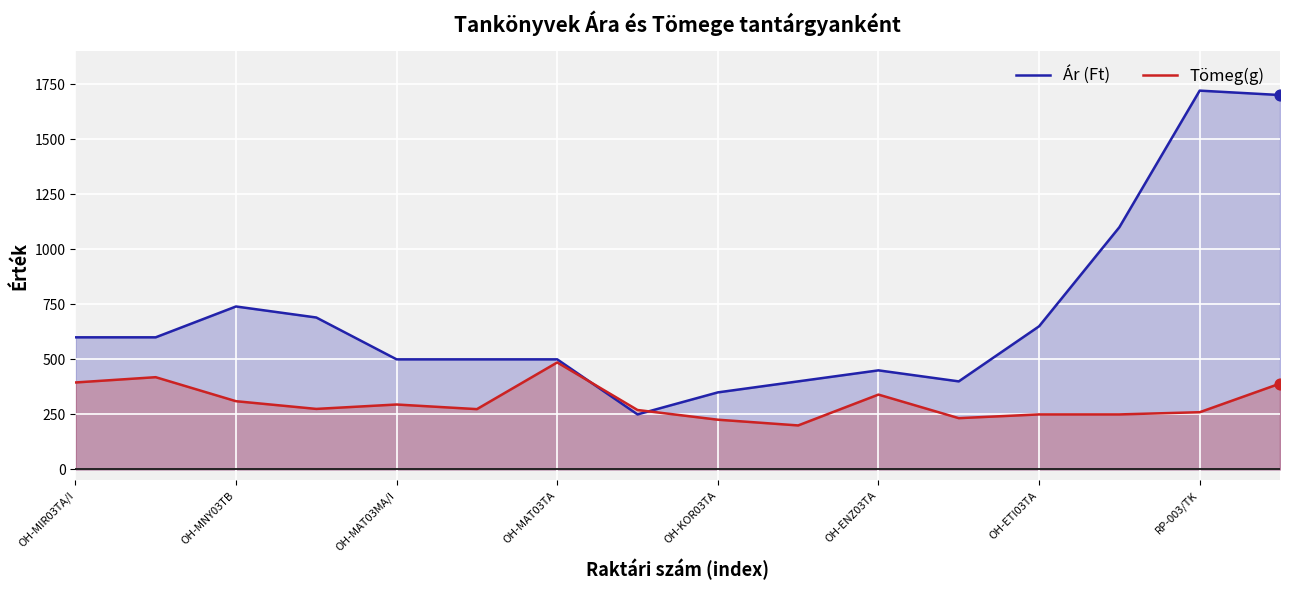

At which category is the sum across all series the highest?

15